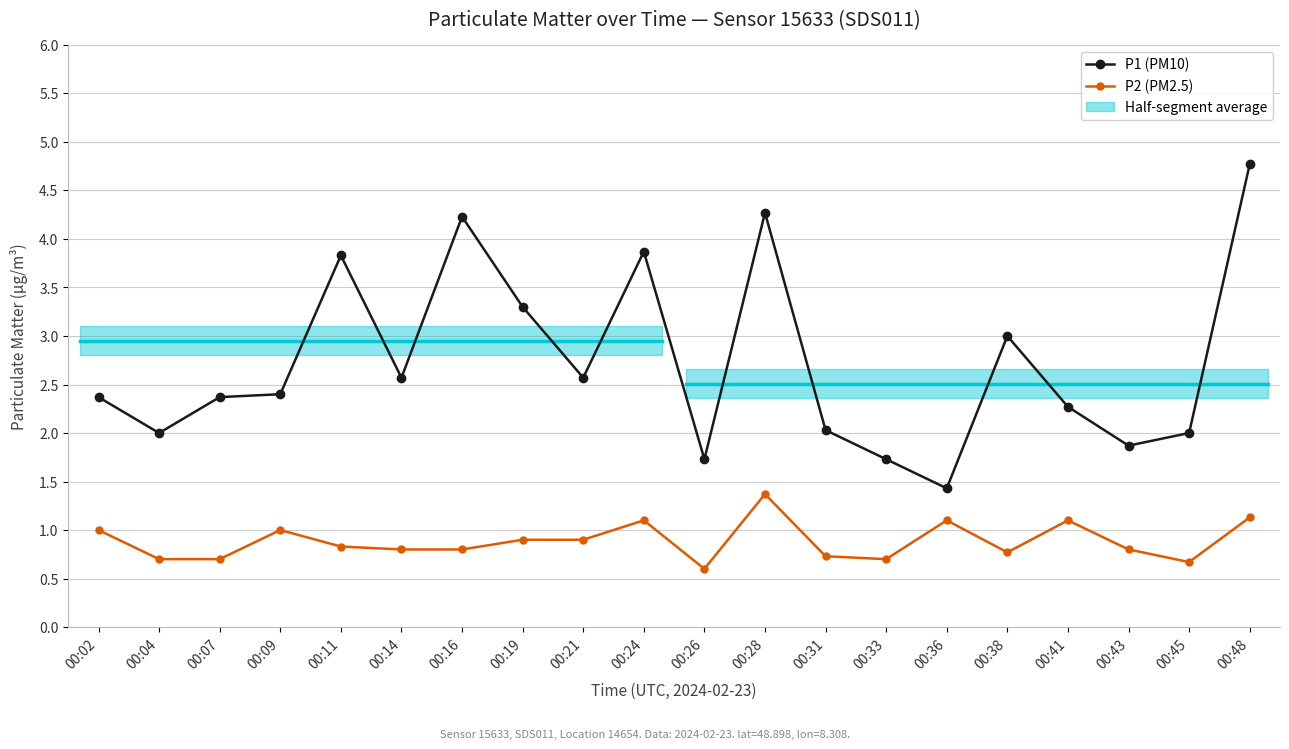

True or false: P1 (PM10) and P2 (PM2.5) intersect in this chart.

False